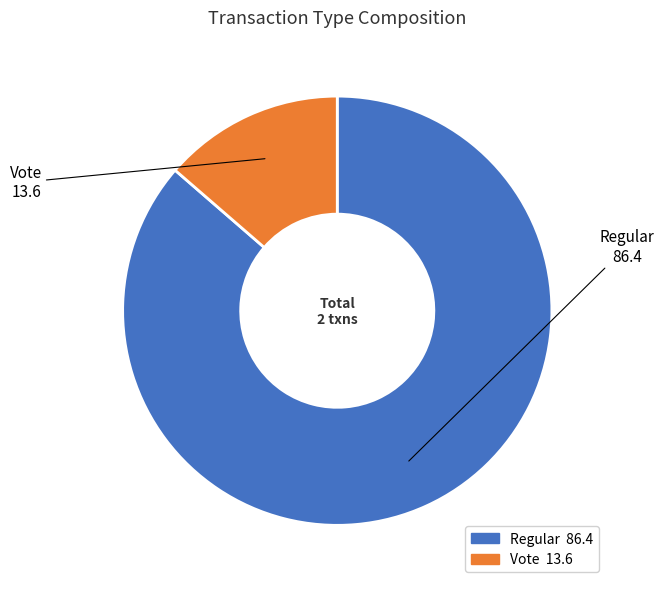

Between Regular and Vote, which is larger?

Regular